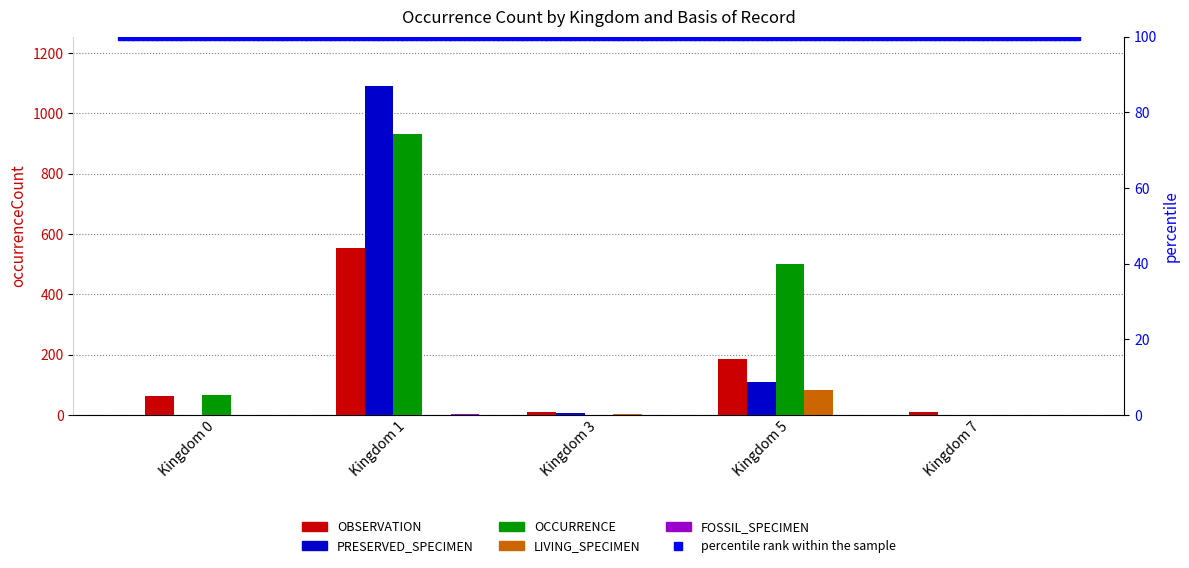

Where does the PRESERVED_SPECIMEN series first go above 6?

Kingdom 1